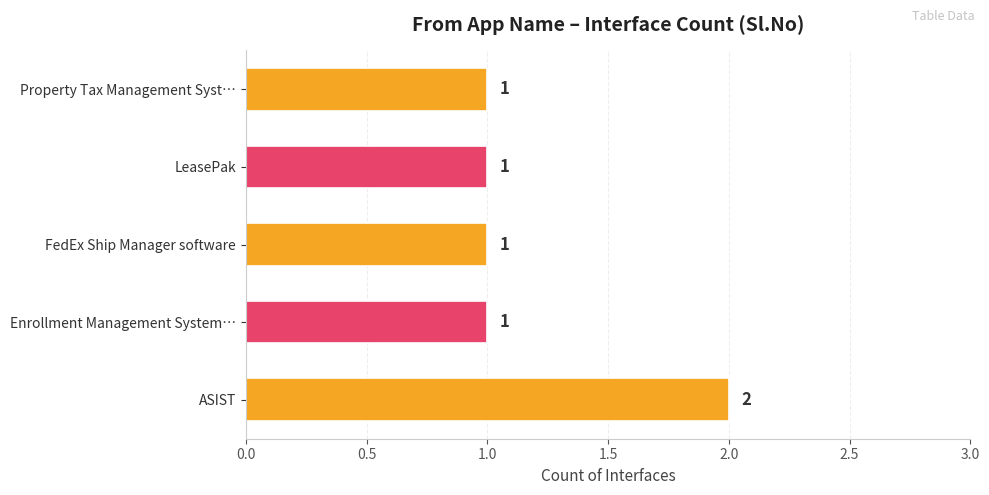

Which has a higher value, ASIST or Property Tax Management Syst…?

ASIST